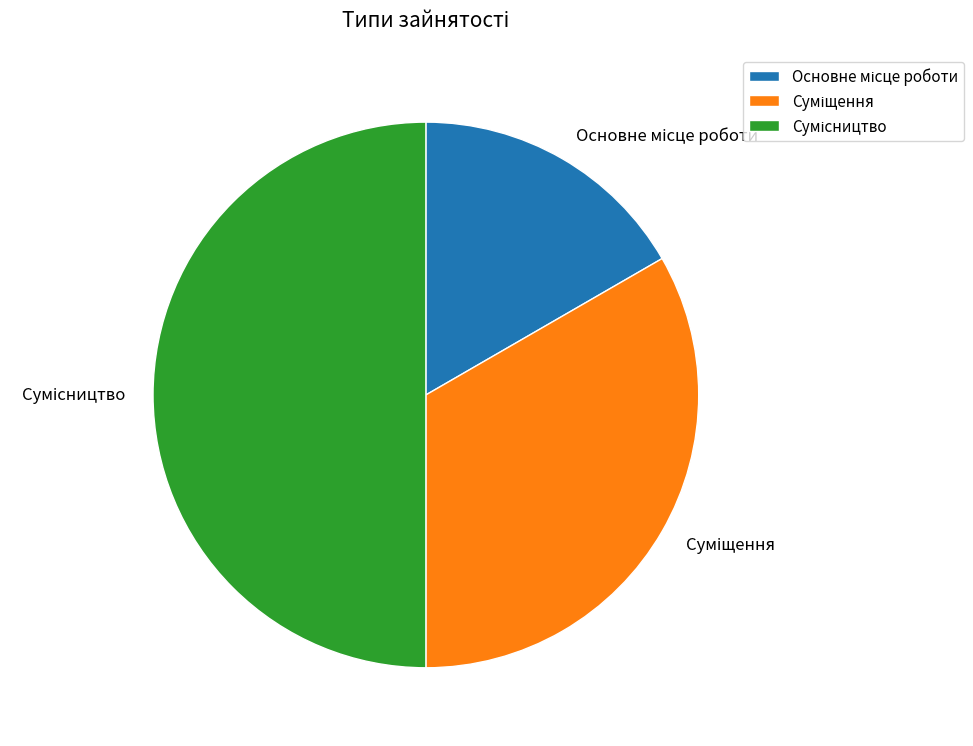

Which category has the biggest portion of the pie?

Сумісництво